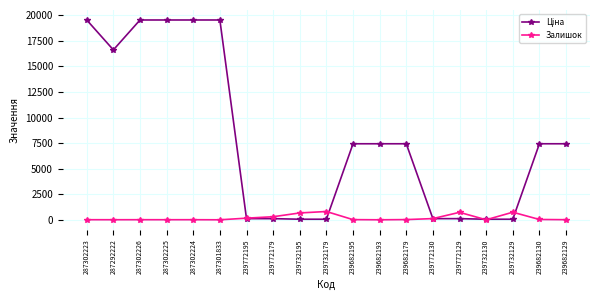

Is it true that Залишок equals 118.0 at 239772130?

True